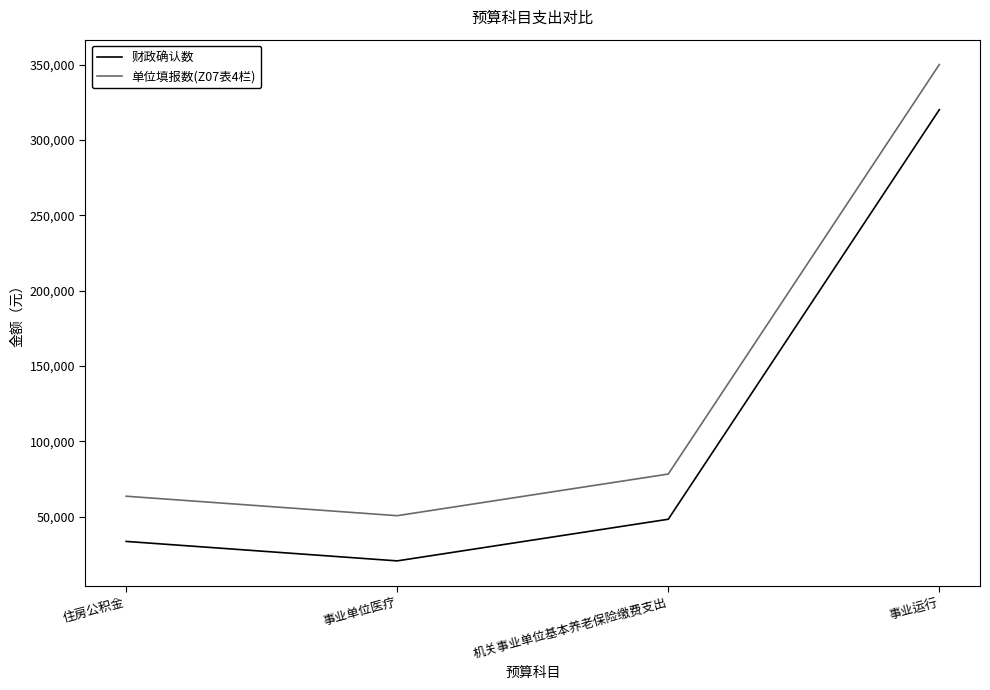

What is the difference between the highest and lowest values at 事业单位医疗?

30000.0